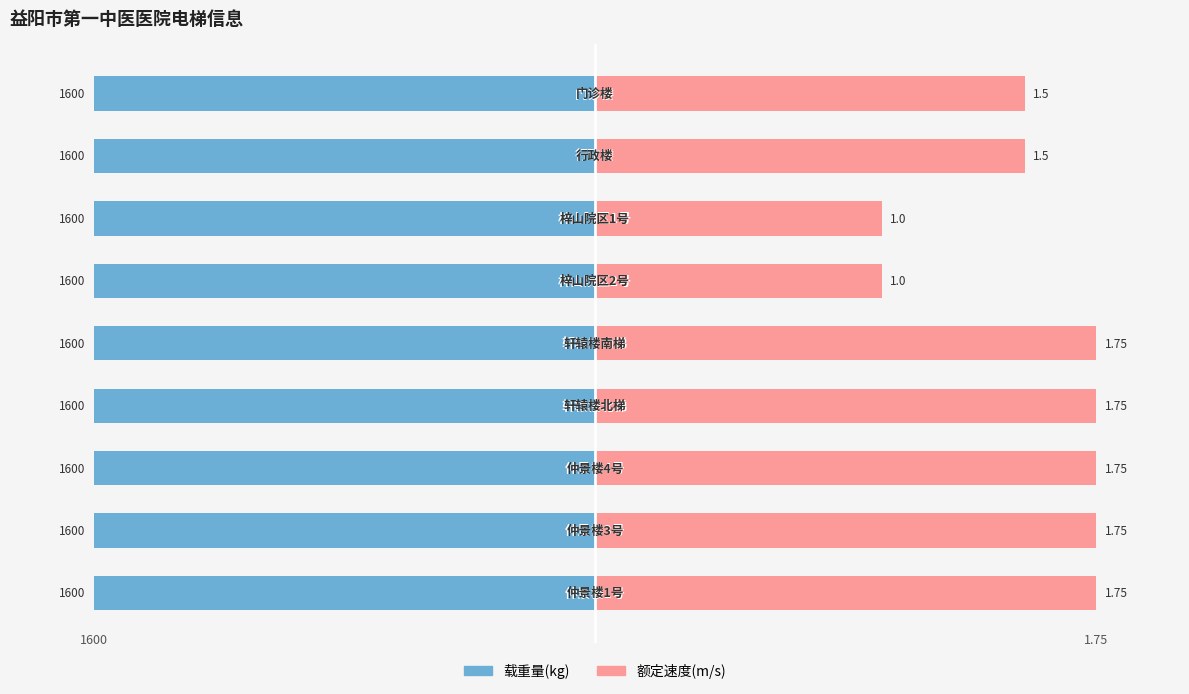

How many categories are shown in the chart?

9